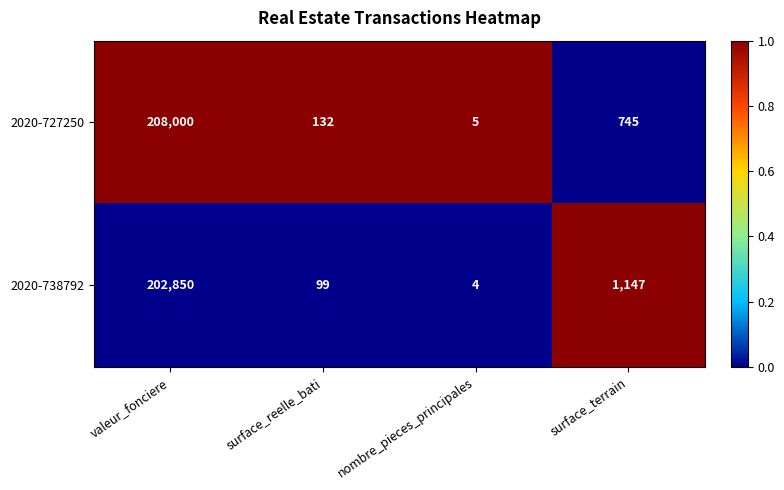

True or false: 2020-727250 has a value of 3 at nombre_pieces_principales.

False